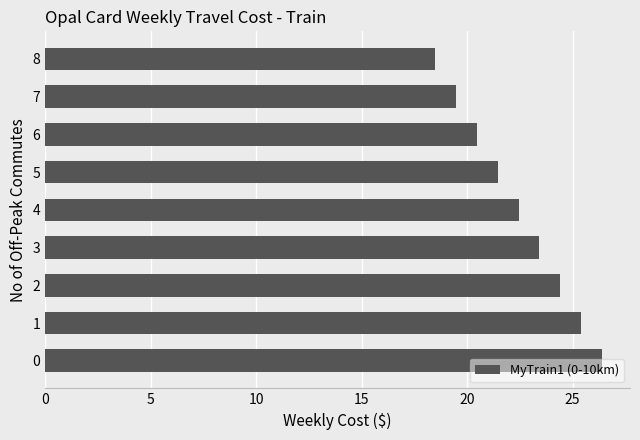

Approximately how many times larger is the value at 3 compared to 0?

0.9